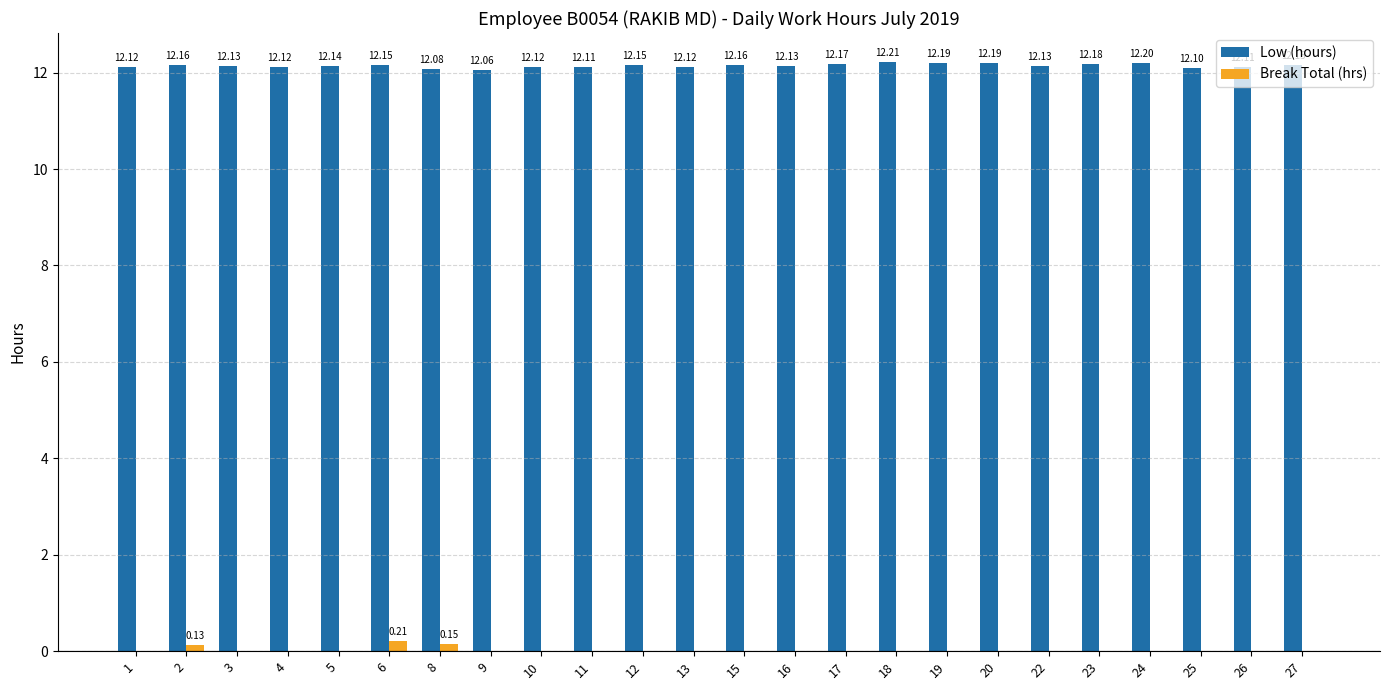

How many Low (hours) values are between 12 and 13?

24